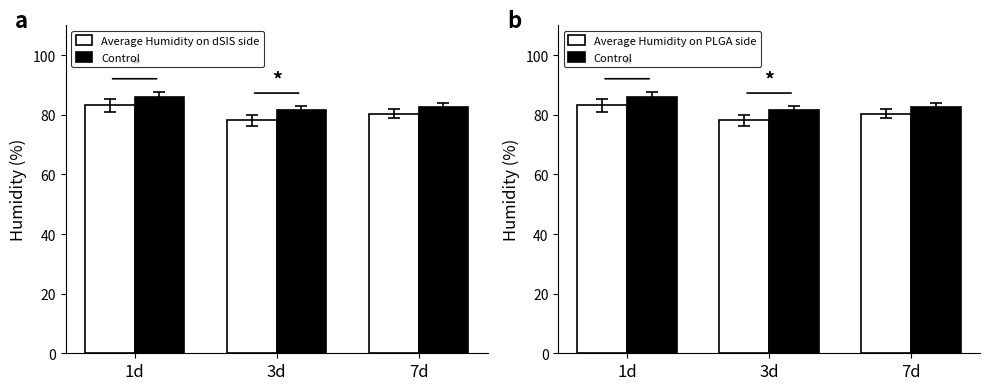

The value of Control at 3d is 81.5. True or false?

True